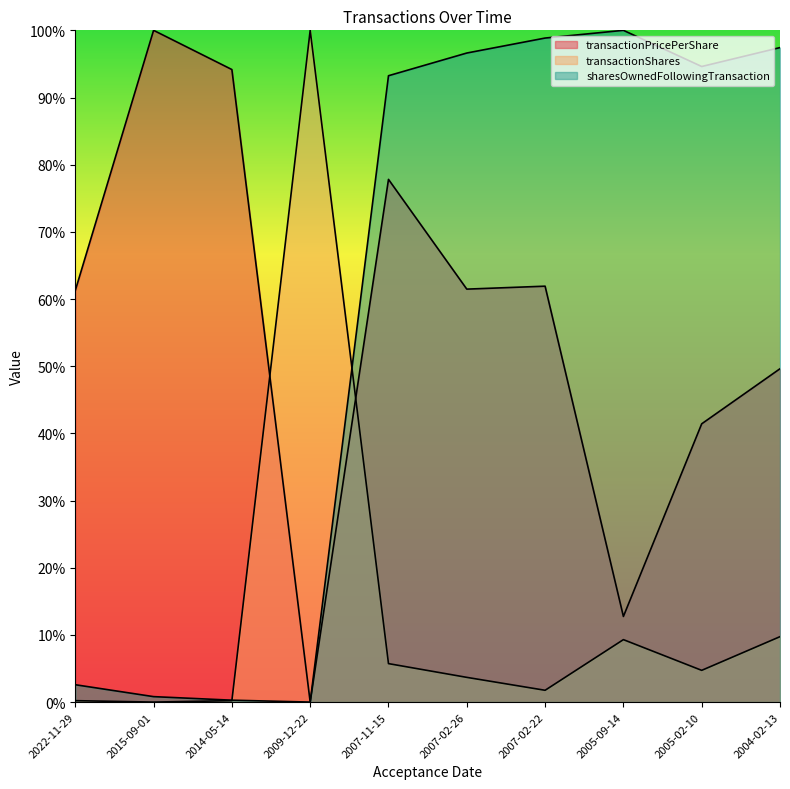

How many data points in transactionShares are above 0?

9